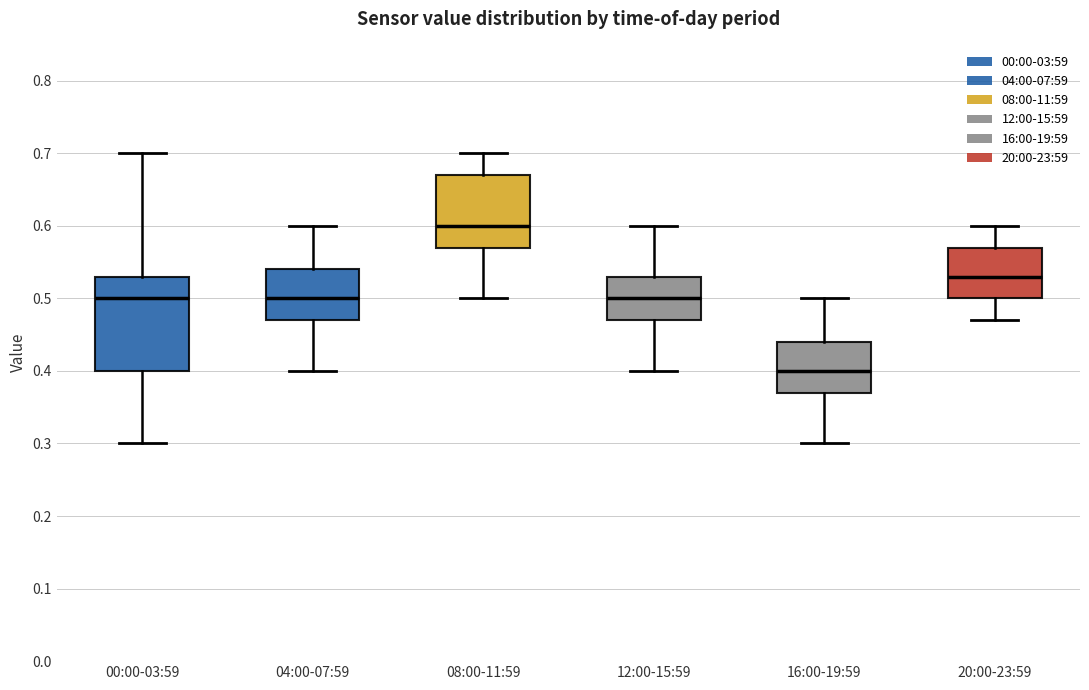

Comparing the boxes themselves (not the whiskers), which one is the tallest?

00:00-03:59